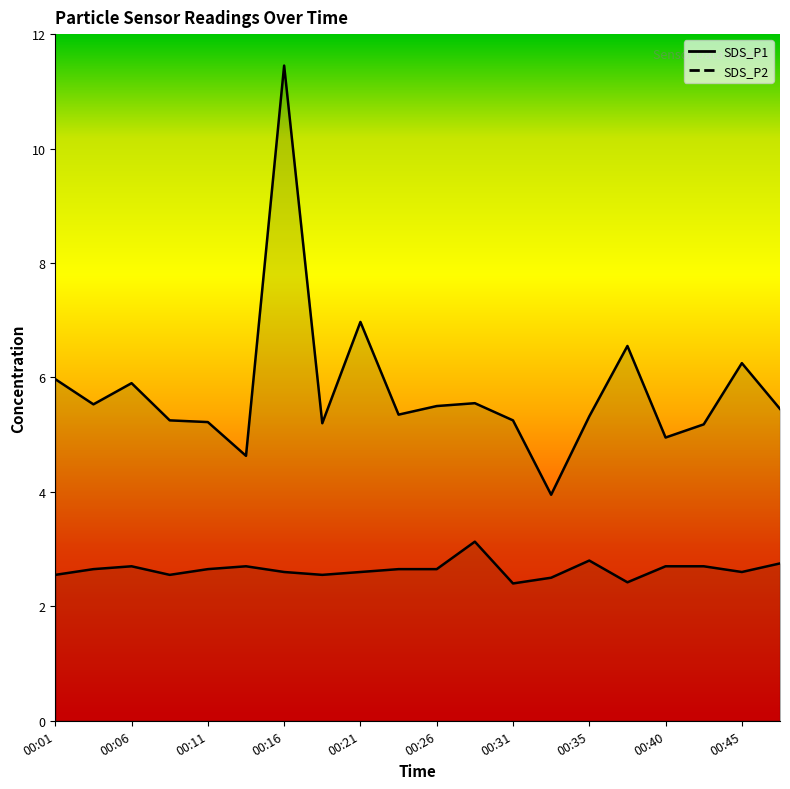

True or false: SDS_P1 and SDS_P2 cross at least once.

False